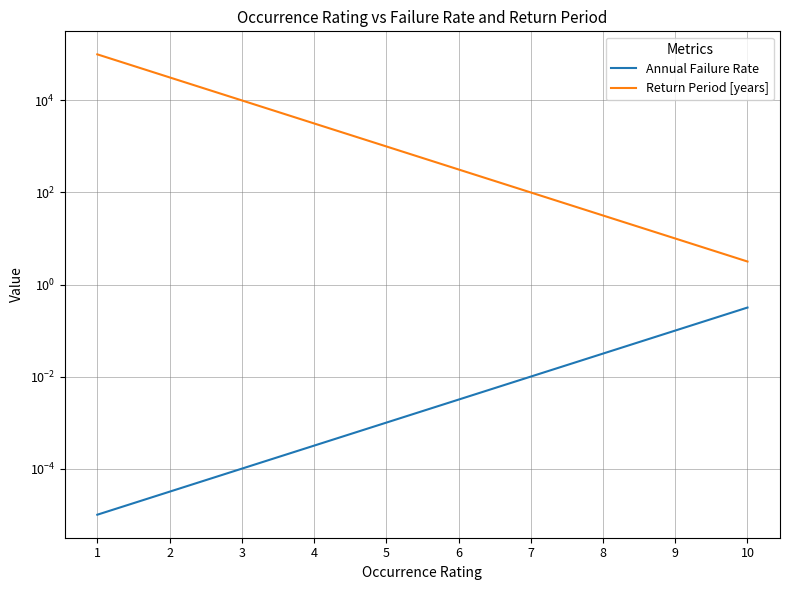

What are all the series names shown in the legend?

Annual Failure Rate, Return Period [years]